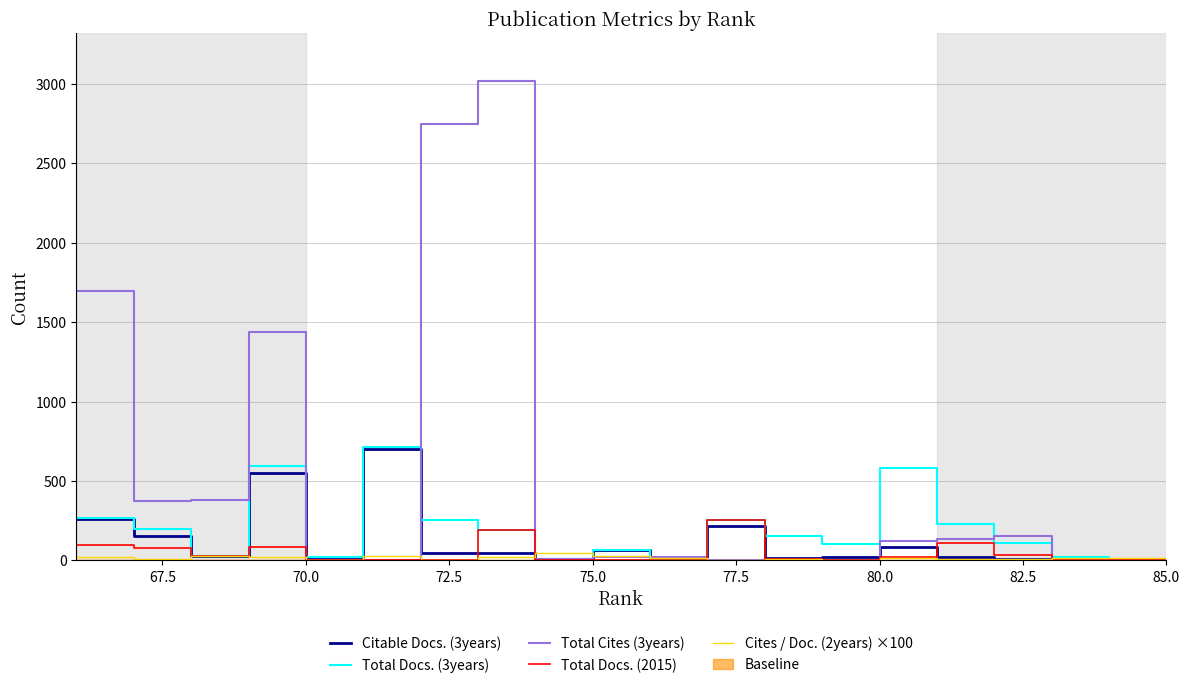

What is the sum of all Total Cites (3years) values?

10101.0